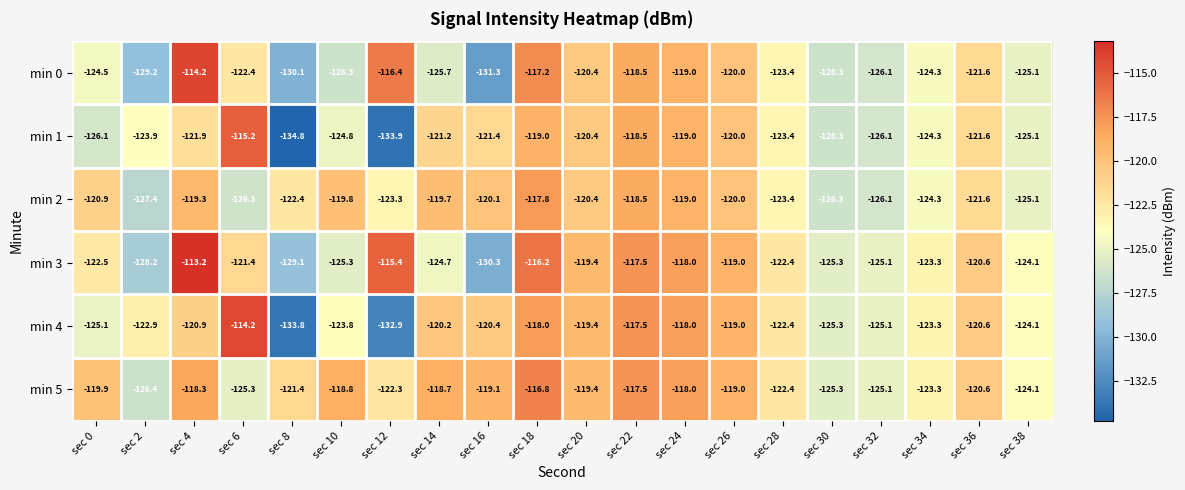

True or false: min 5 has a value of -187.2 at sec 24.

False